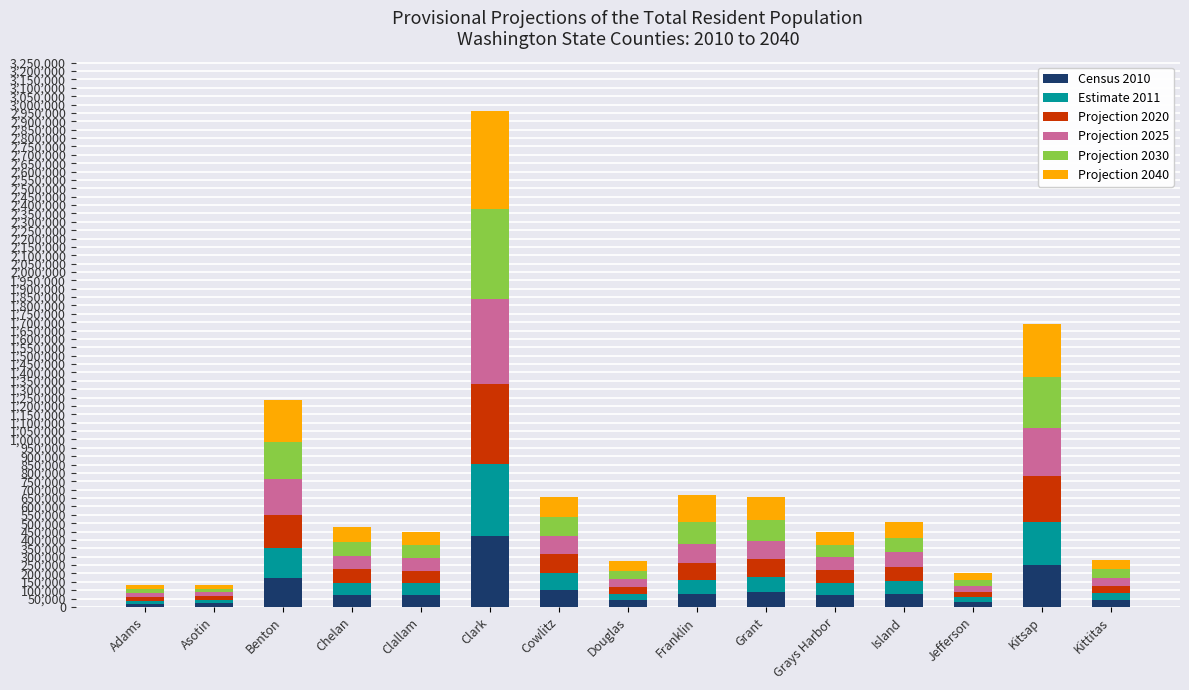

Which category has the highest value in the Census 2010 series?

Clark